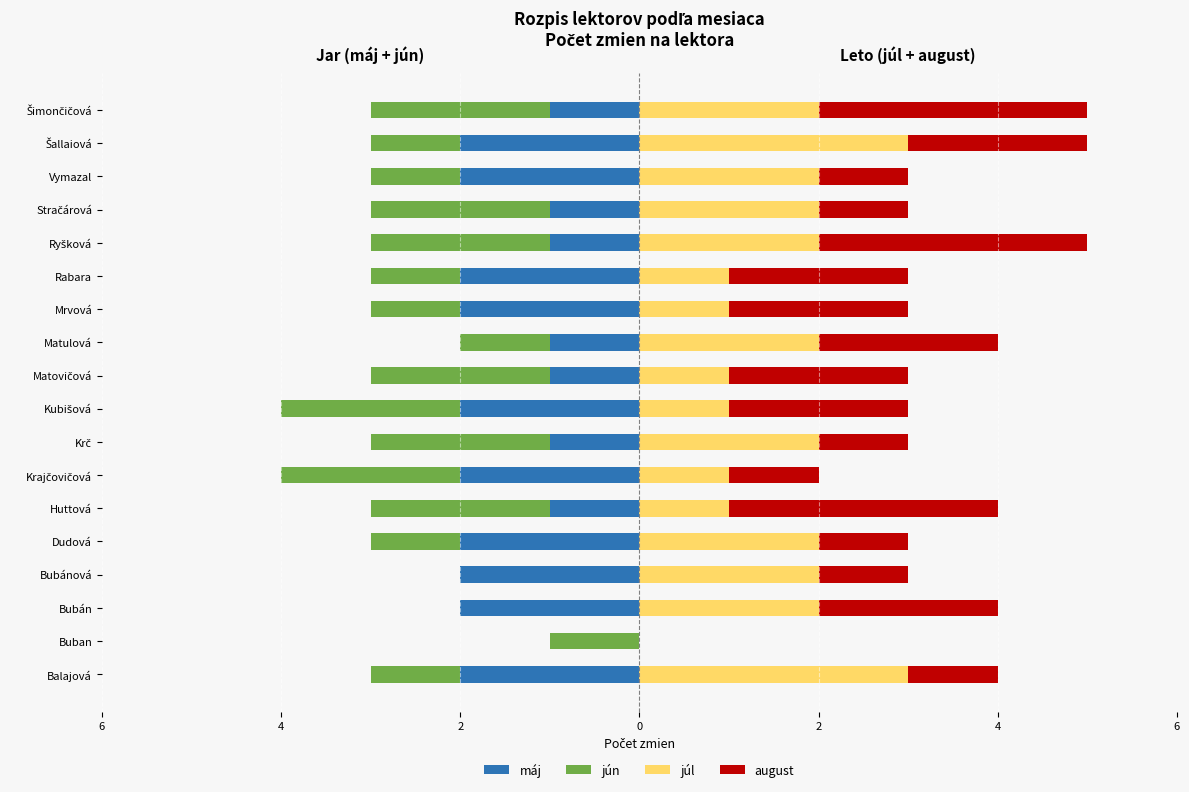

What is the maximum value for august?

3